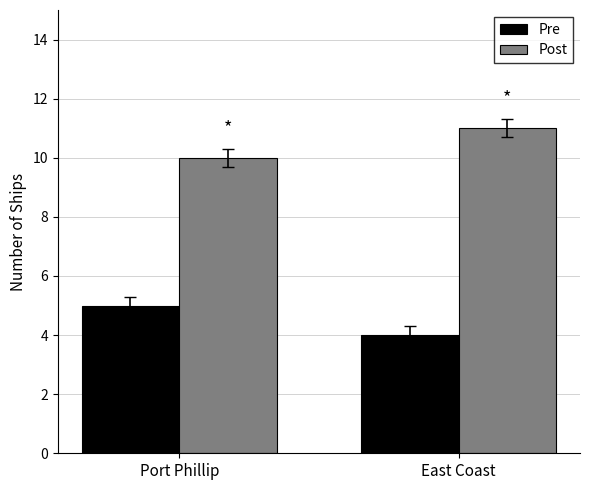

How many categories are shown in the chart?

2